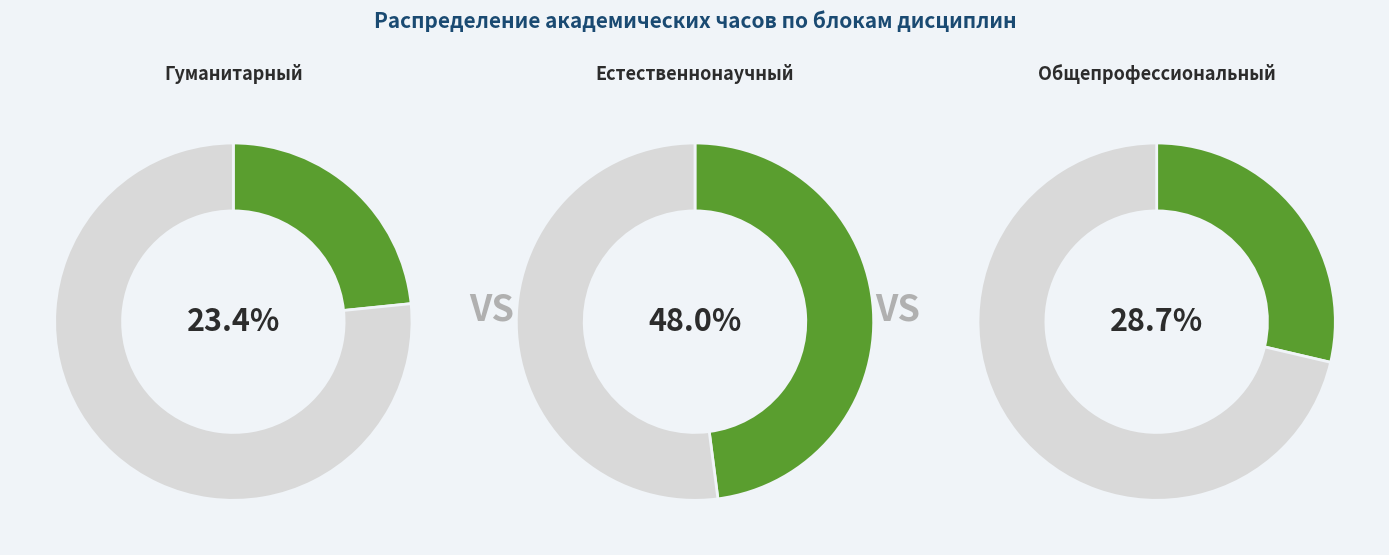

Which has a higher value, Гуманитарный or Общепрофессиональный?

Общепрофессиональный